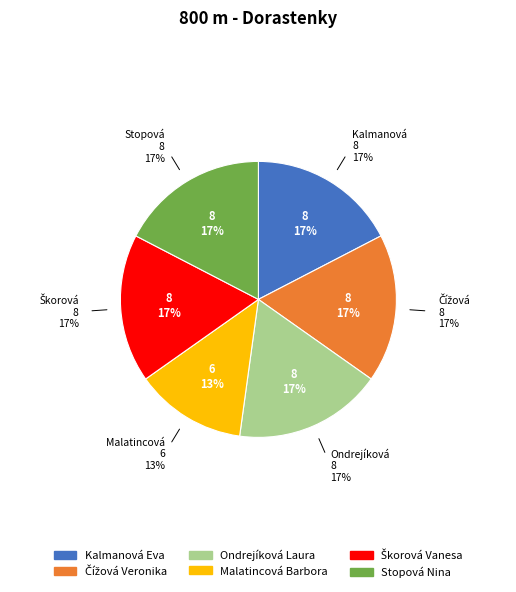

Which category has the smallest portion of the pie?

Malatincová Barbora